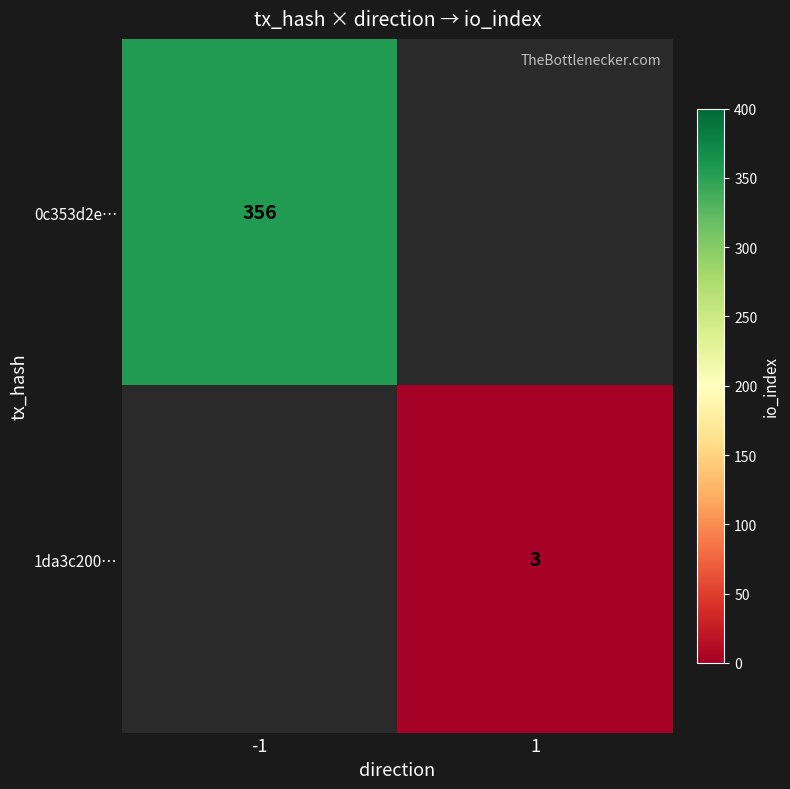

Between 1 and -1, which is larger?

-1